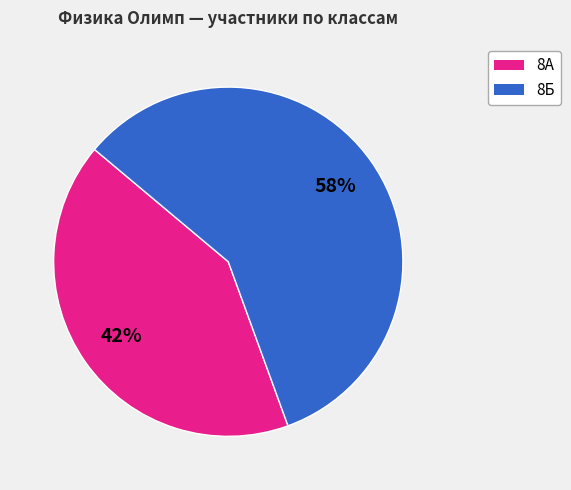

Is it true that 8А is 67% of the pie?

False